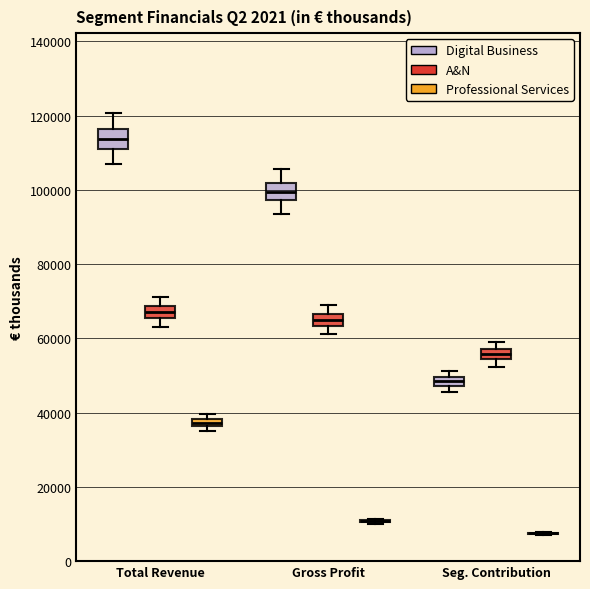

Where is the upper edge of the box for Seg. Contribution (Digital Business) on the y-axis? The values are not printed on the chart, so give them approximately, as read against the axis.

50000